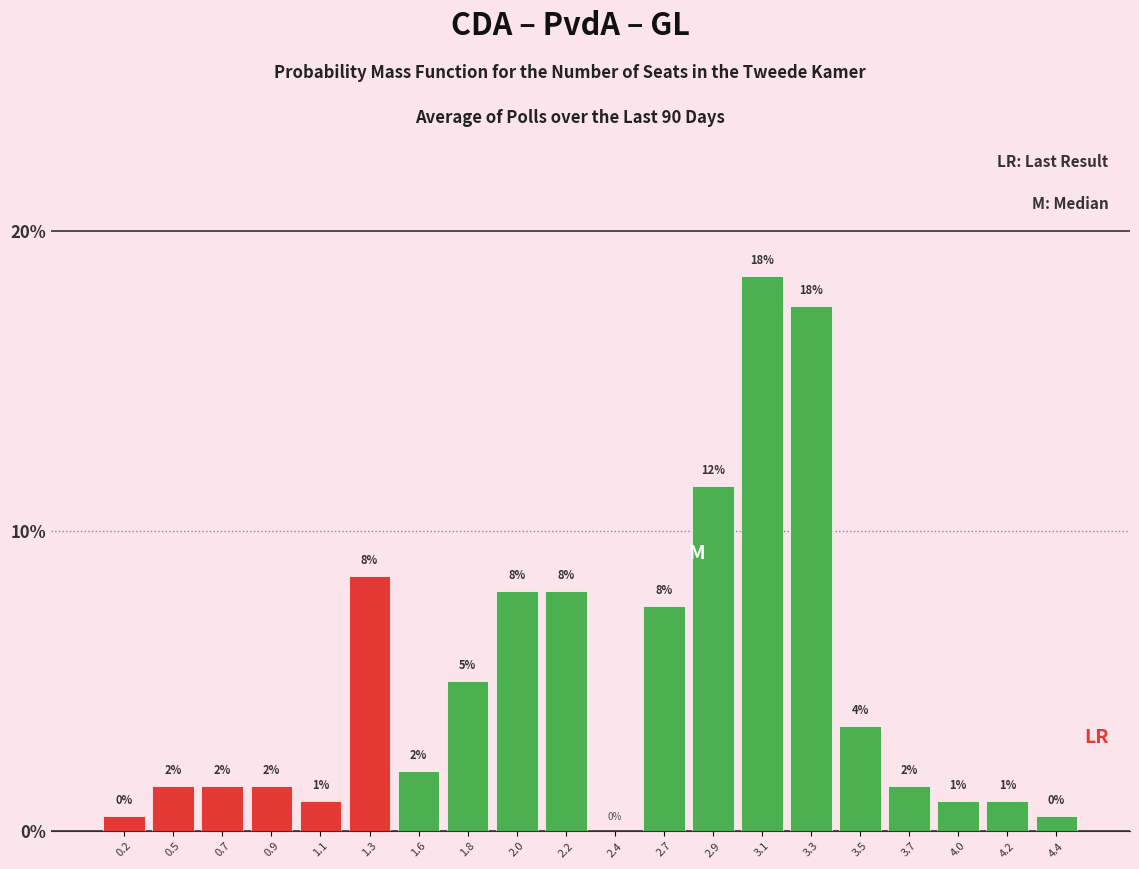

At which label does the data first exceed 2?

1.3